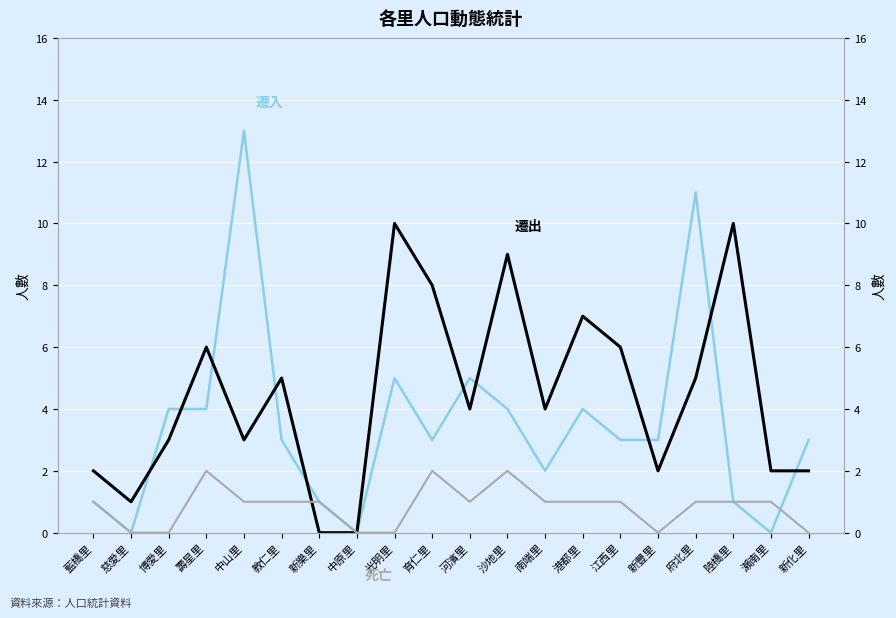

Which series has the largest total across all categories?

遷出